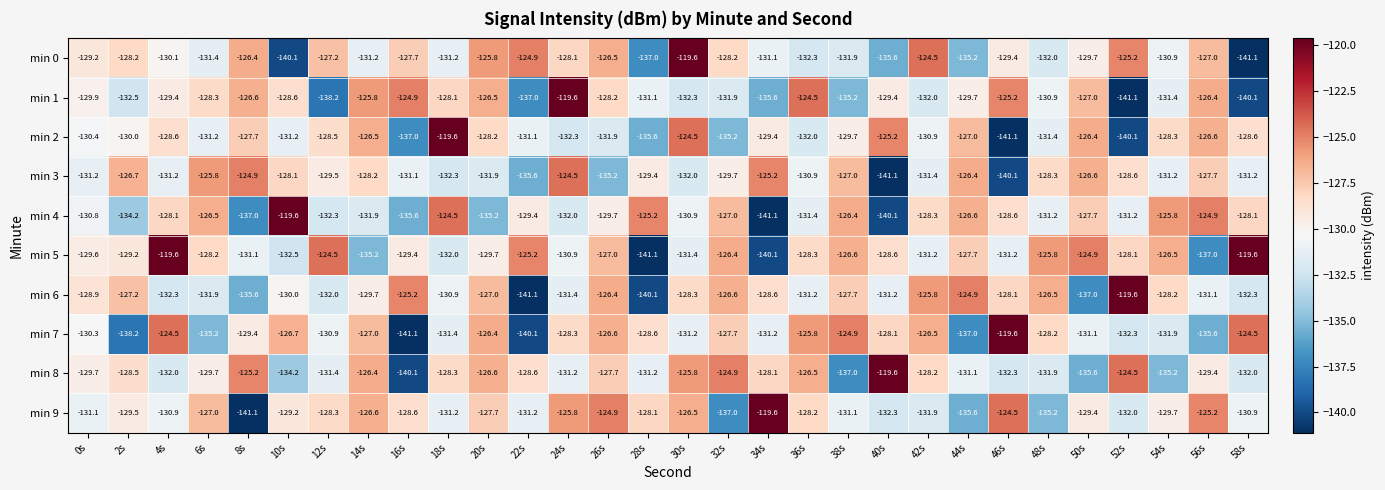

What is the minimum value shown in the chart?

-141.1